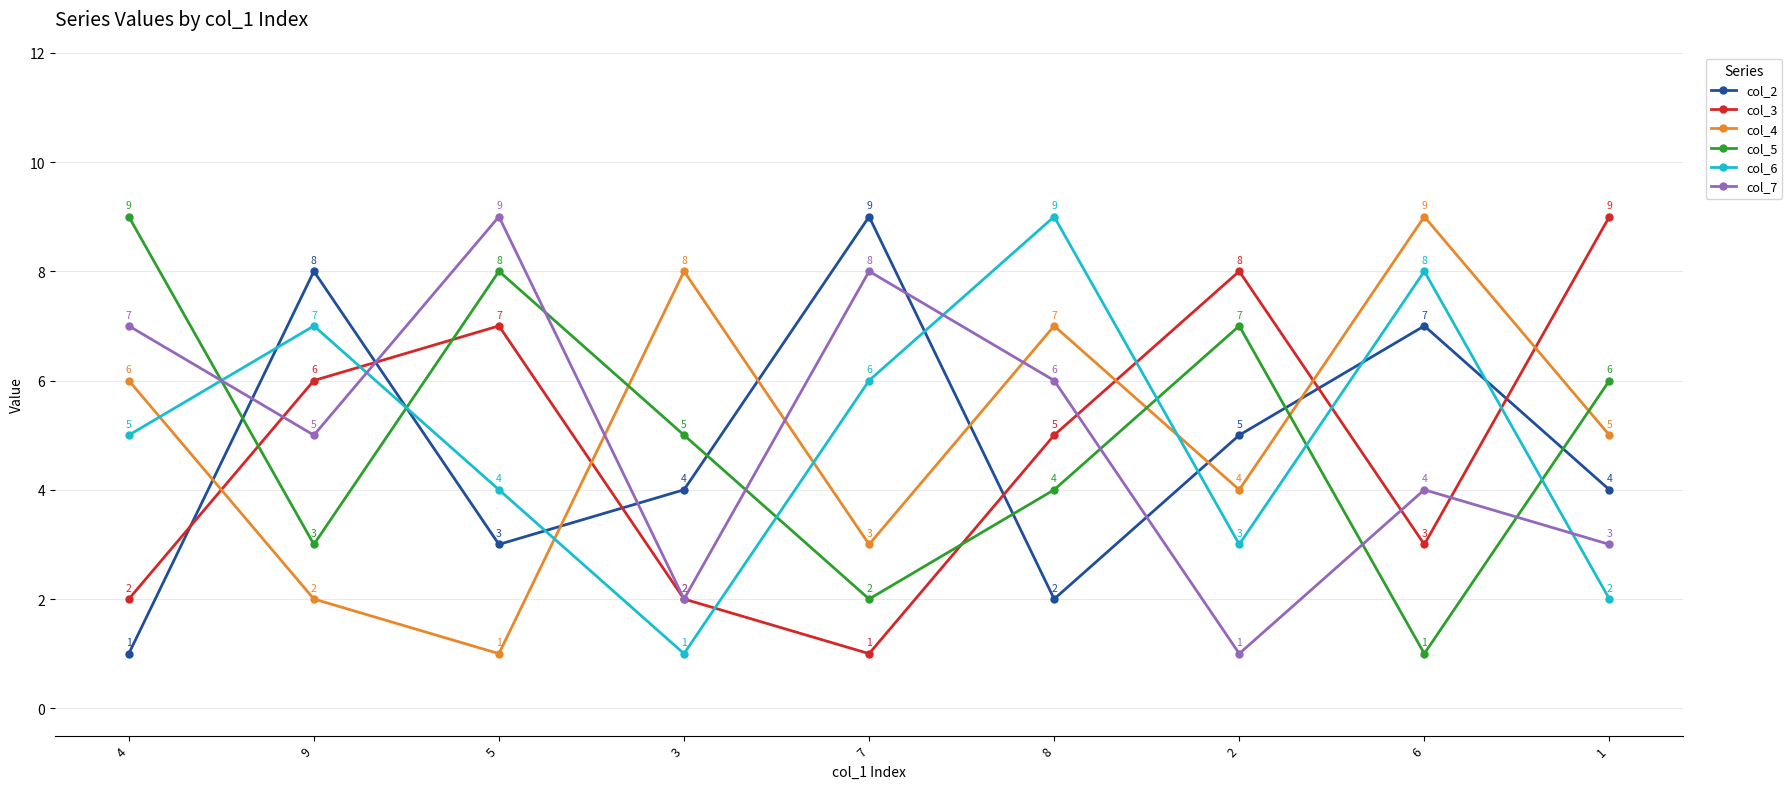

What are all the series names shown in the legend?

col_2, col_3, col_4, col_5, col_6, col_7